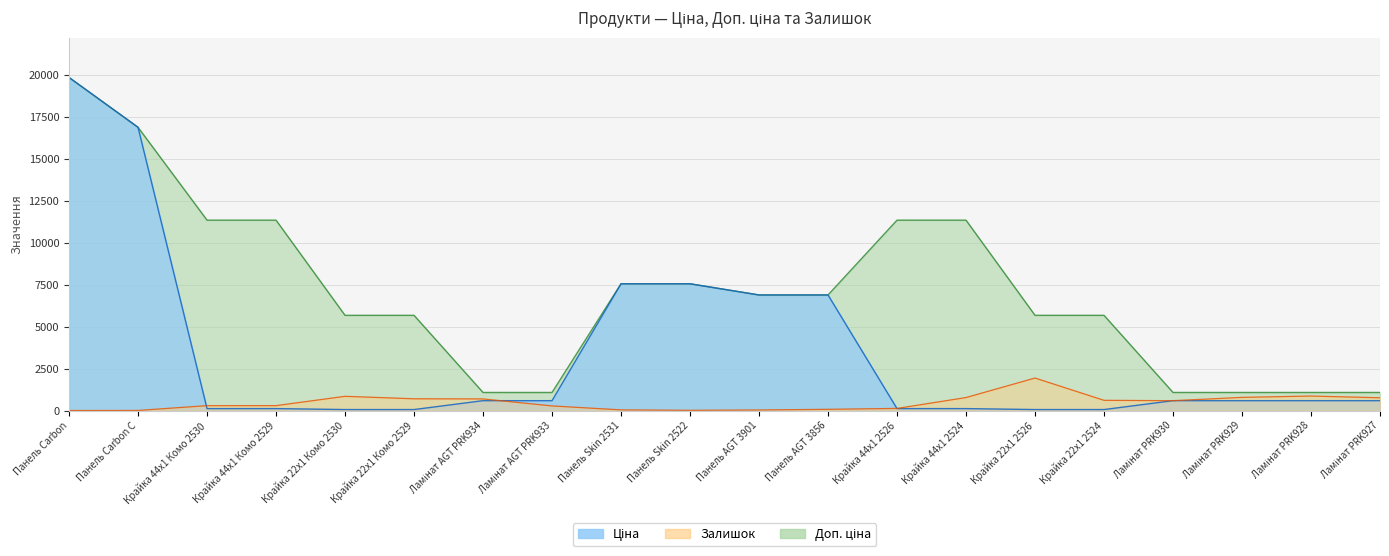

Does the chart have visible grid lines?

Yes